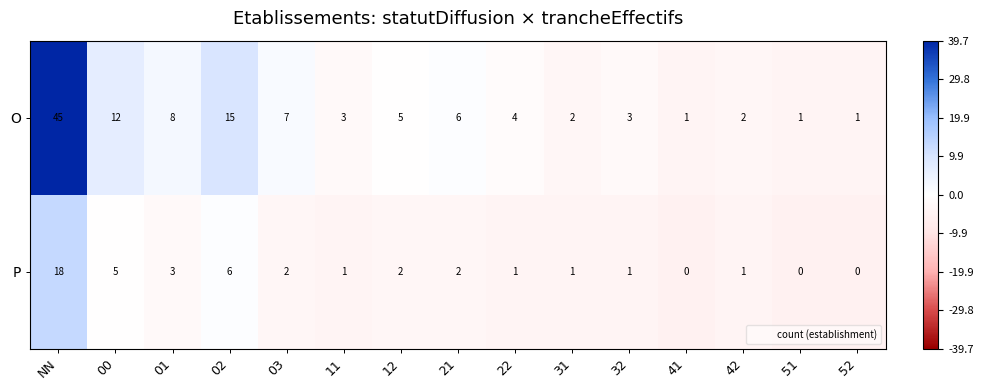

Which series has the largest range (max minus min)?

O